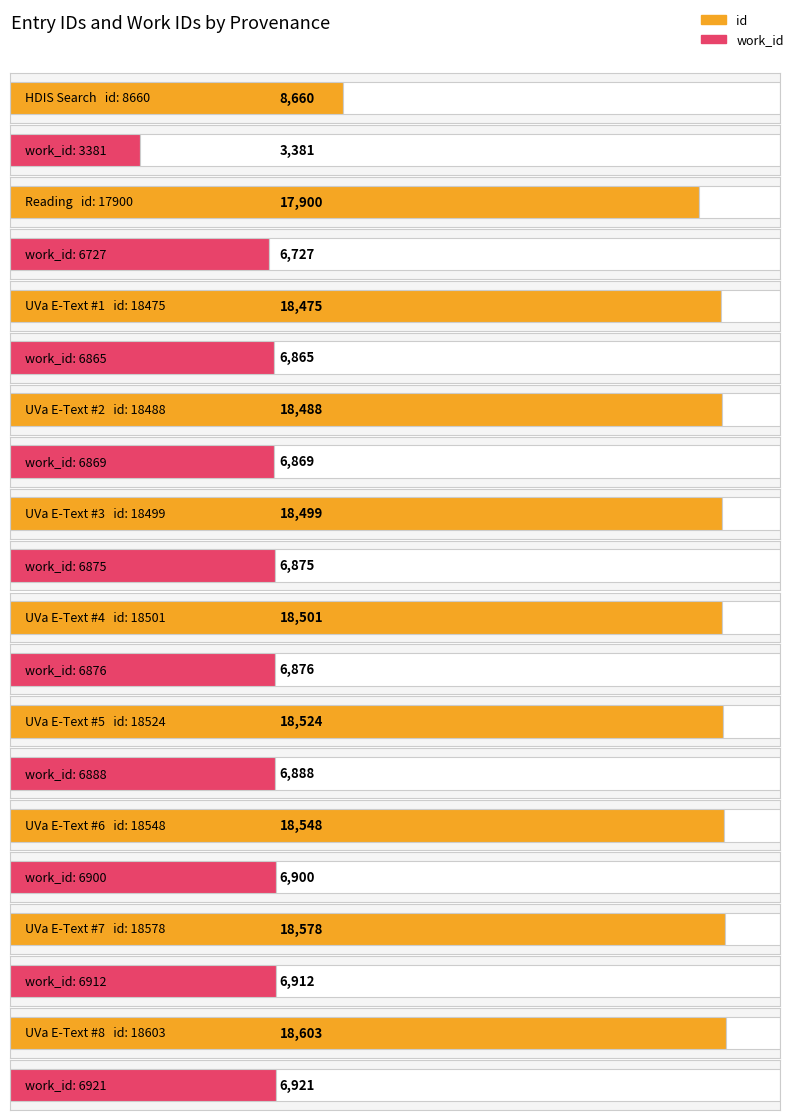

Between Searching breast and lamp in HDIS and Searching in UVa E-Text Center, which series saw the biggest shift?

id